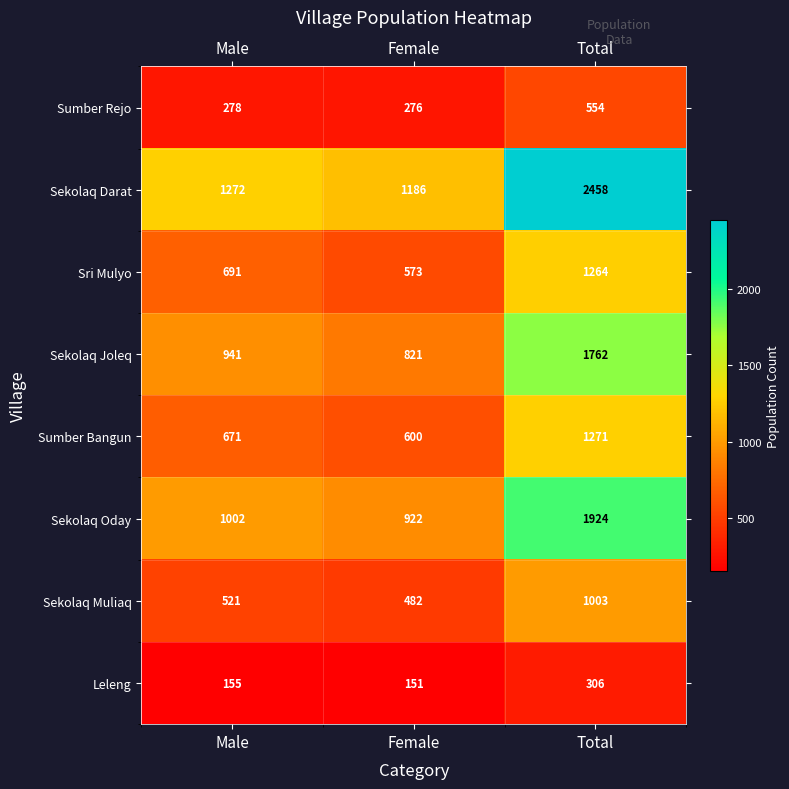

What is the total value across all series at Total?

10542